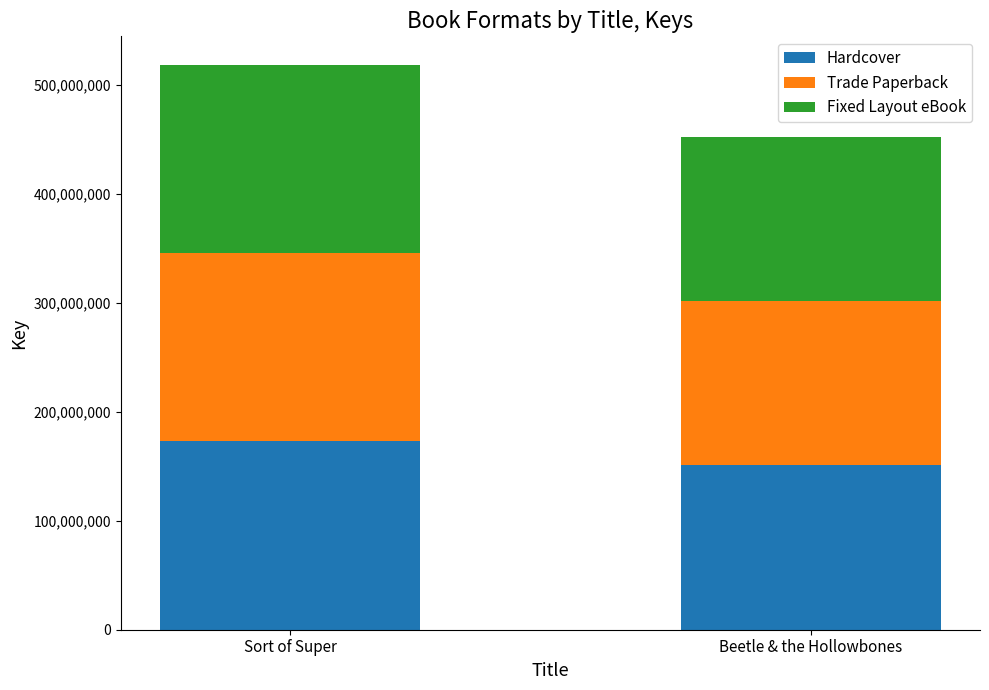

True or false: Hardcover has a value of 172836385 at Sort of Super.

True